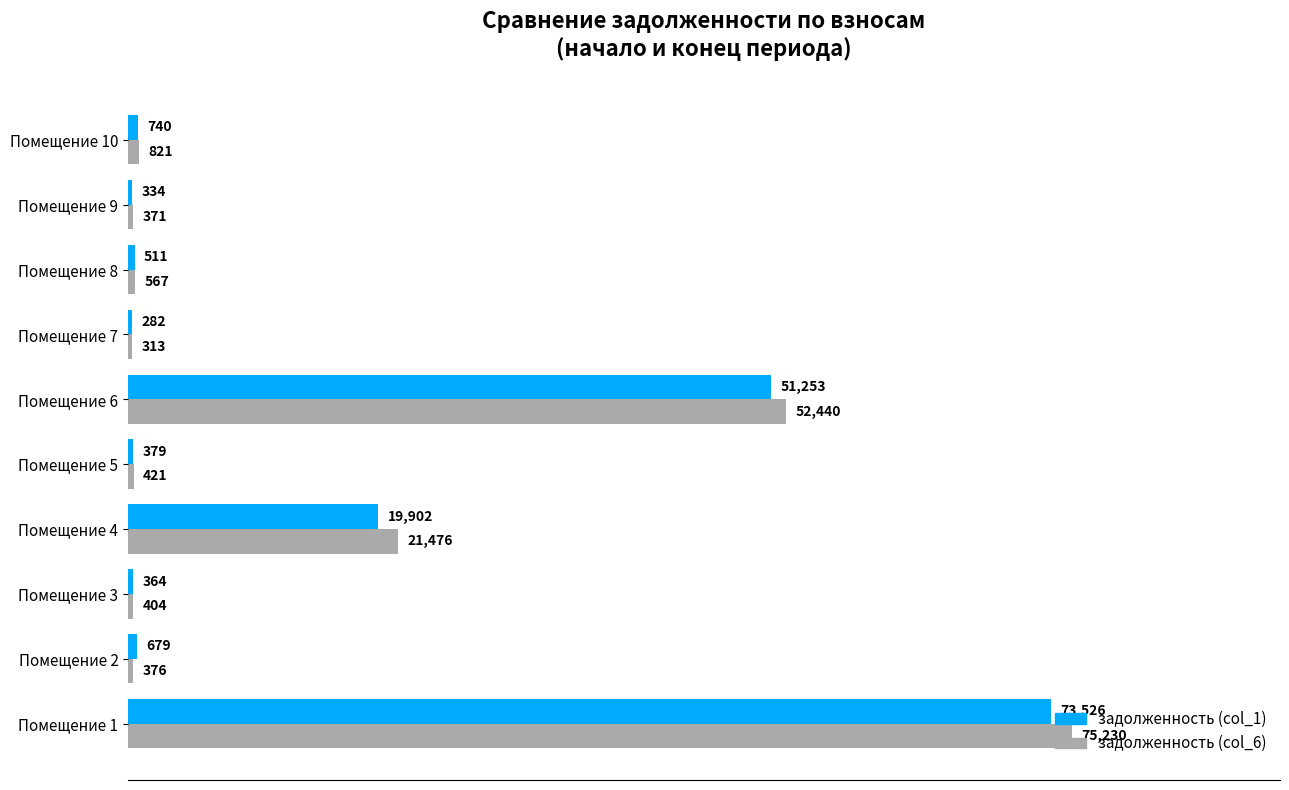

How many data points in задолженность (col_6) are above 566?

5